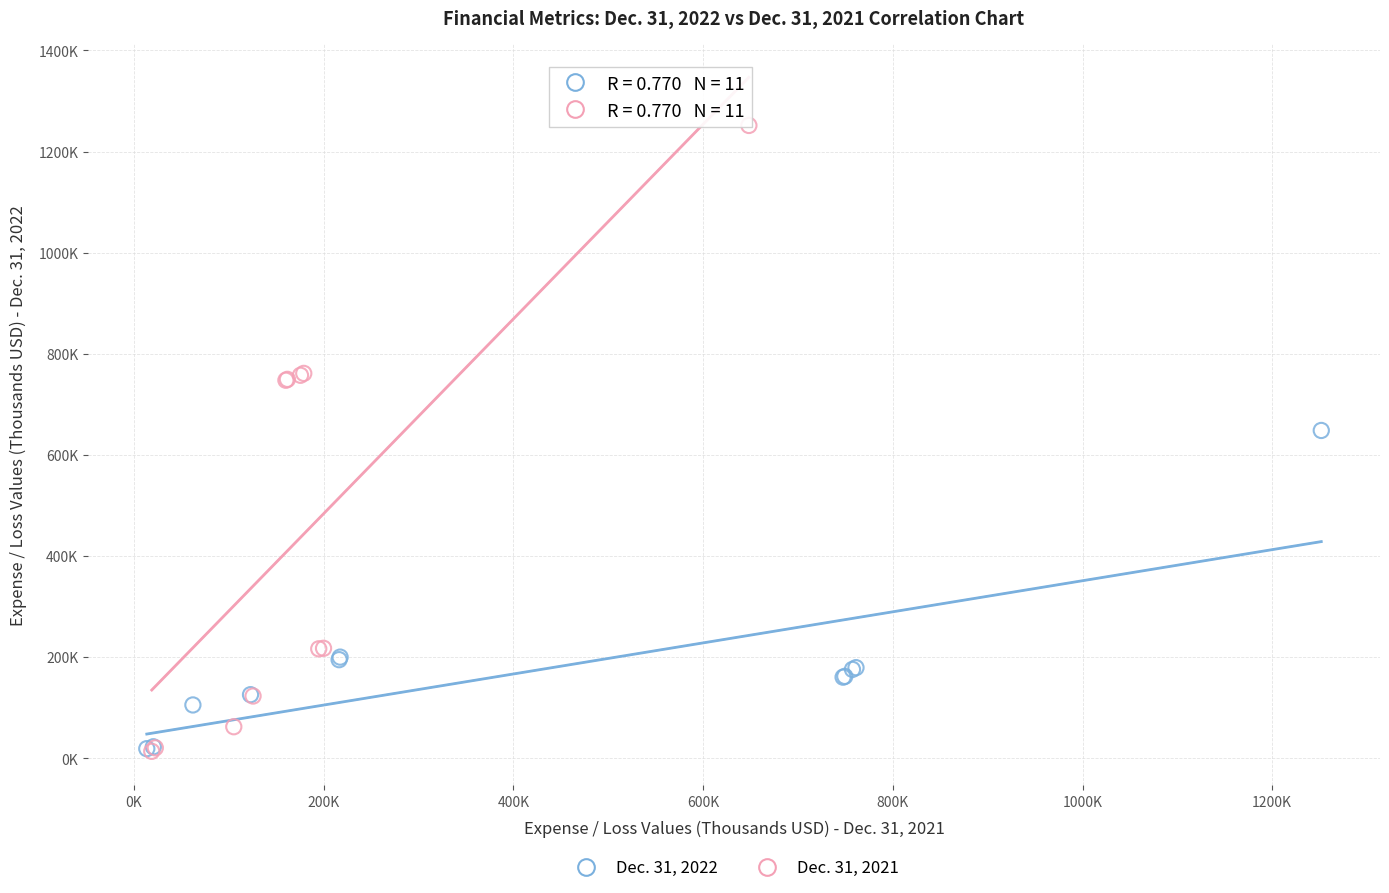

What are all the series names shown in the legend?

Dec. 31, 2022, Dec. 31, 2021